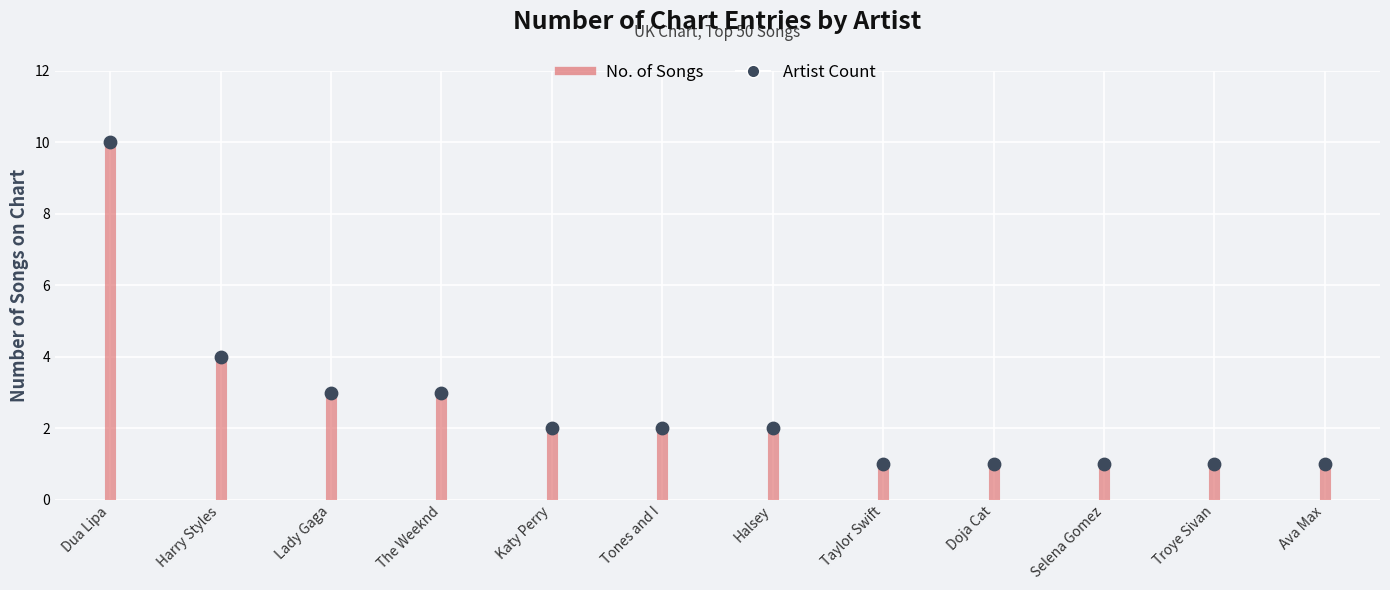

What is the change in value from Katy Perry to Doja Cat?

-1